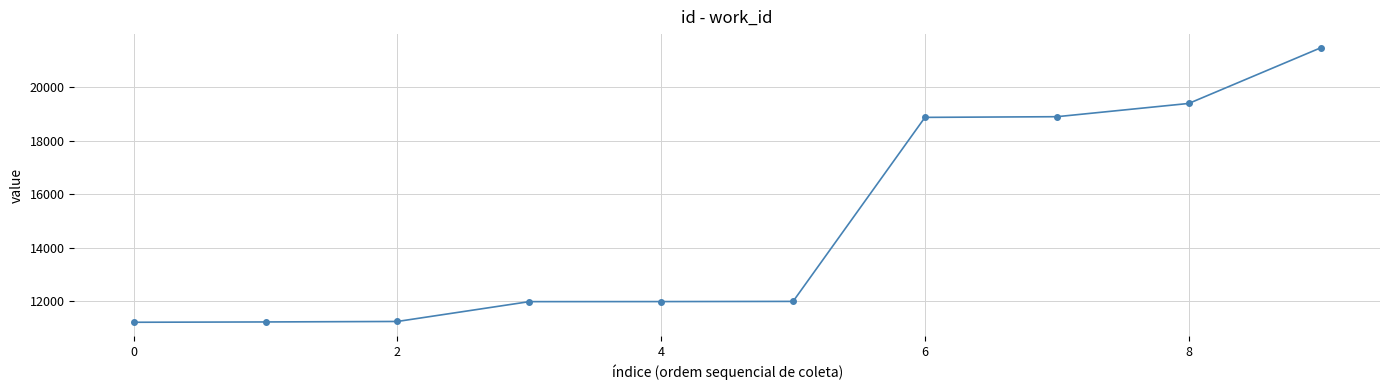

How many data points does each series have?

10